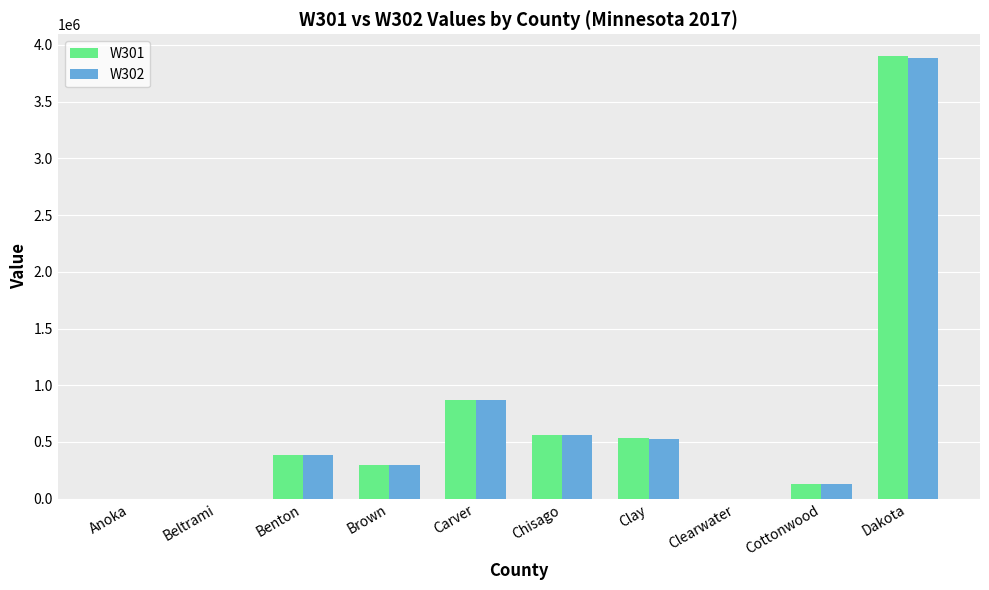

Is the value of W302 at Brown greater than the value of W301 at Clay?

No